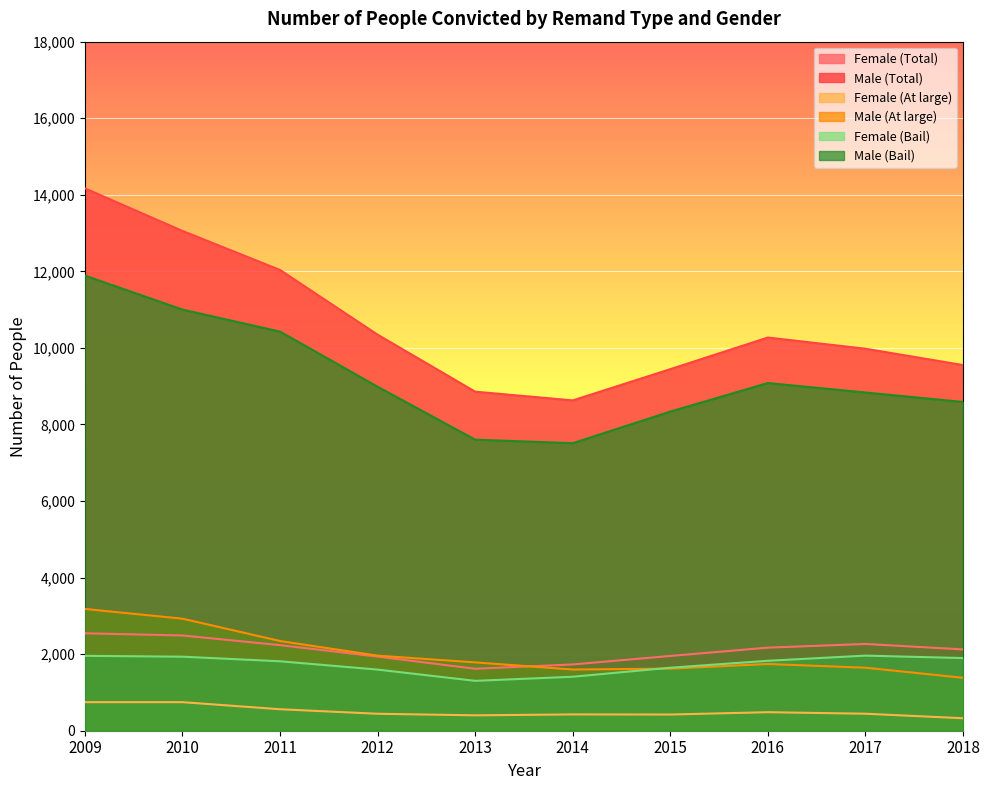

How many data points does each series have?

10